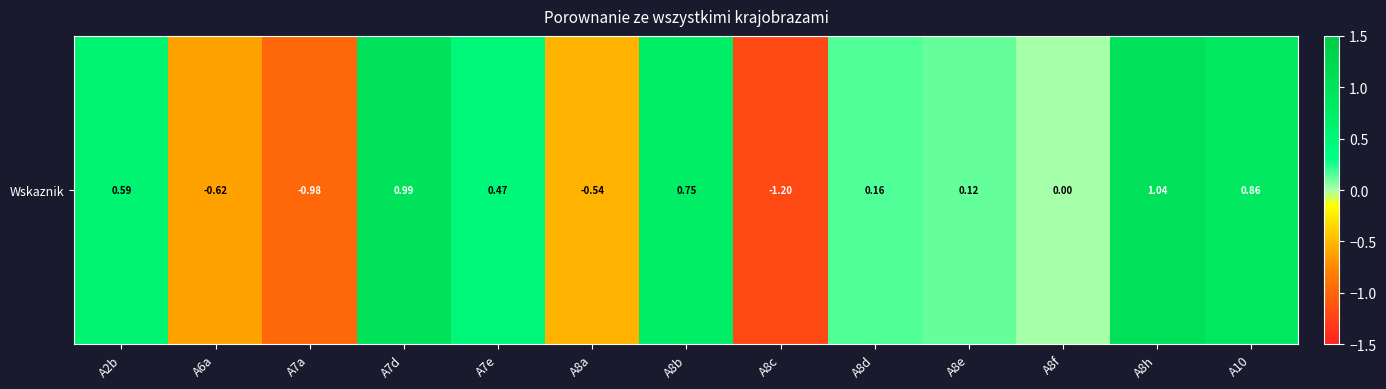

List the labels in order of value, smallest first.

A8c, A7a, A6a, A8a, A8f, A8e, A8d, A7e, A2b, A8b, A10, A7d, A8h